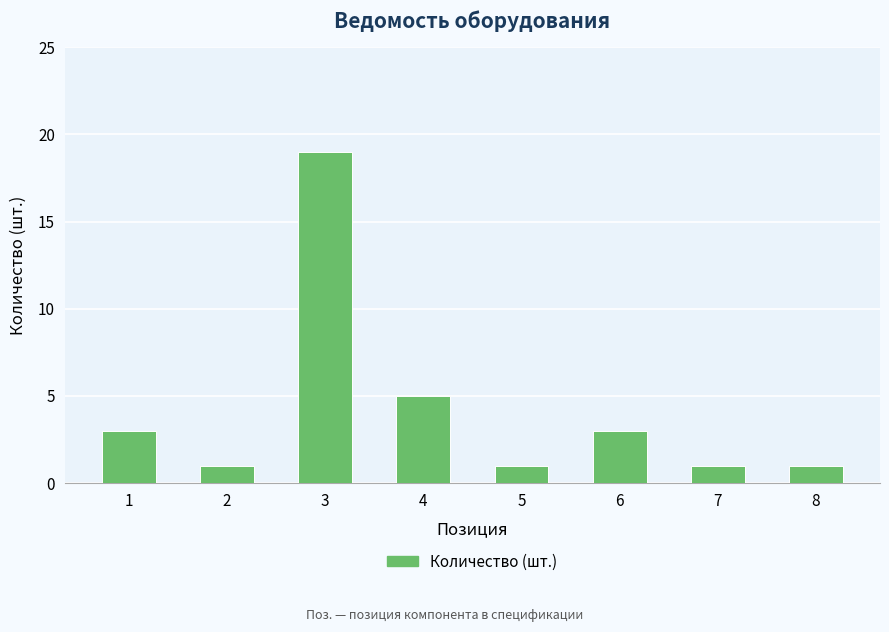

Count the number of data series in this chart.

1